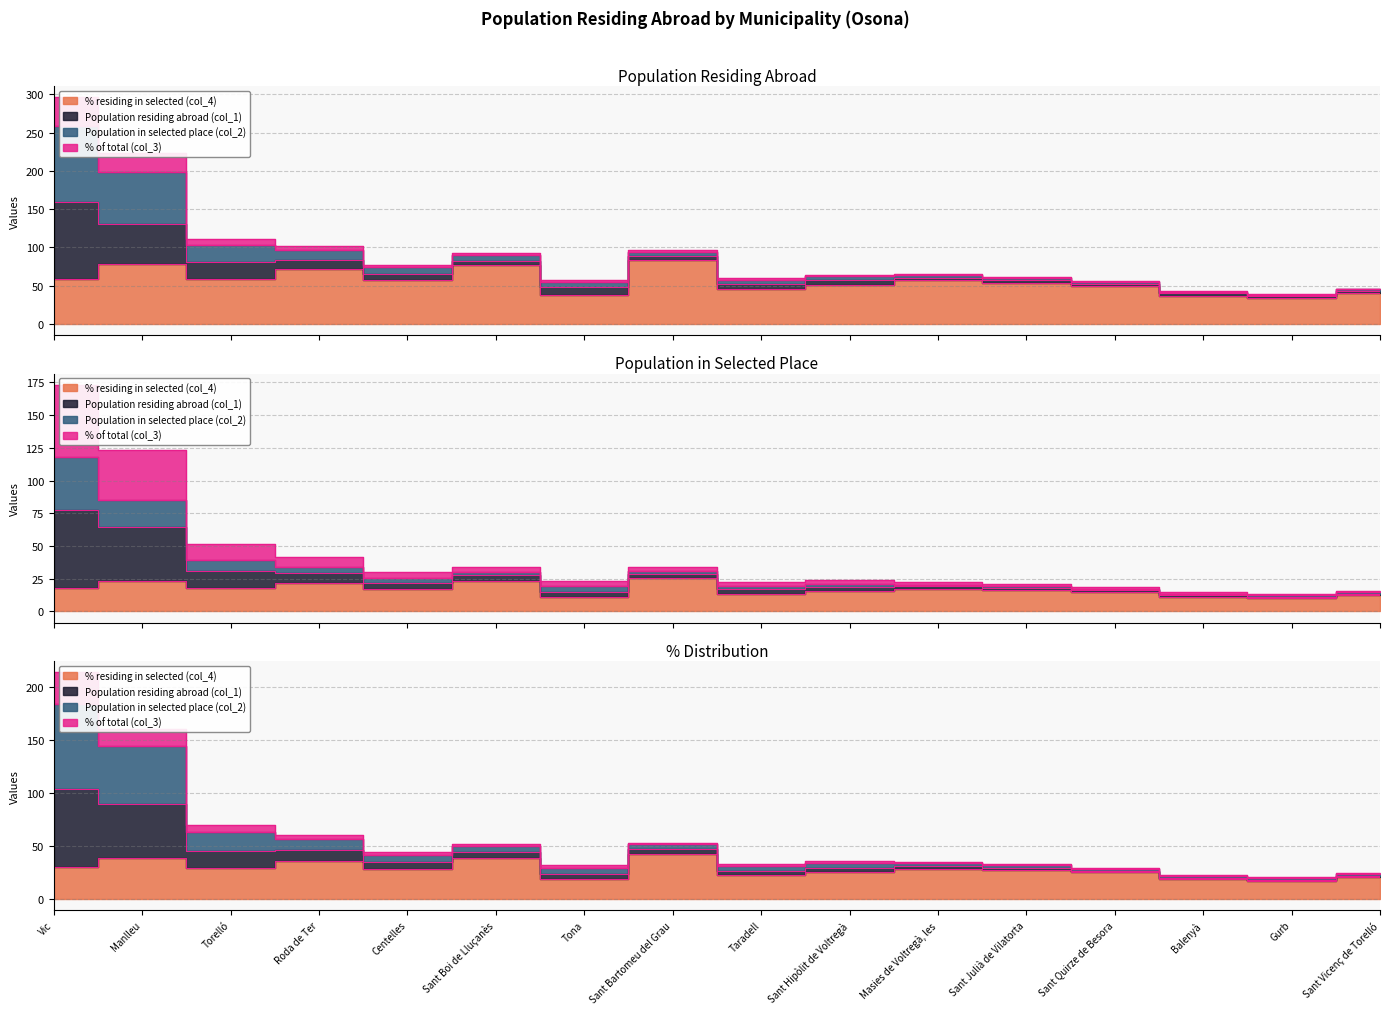

Reading left to right, extract all data points from this chart.

Population residing abroad (col_1): Vic=173.1	Manlleu=123.2	Torelló=51.7	Roda de Ter=41.7	Centelles=30.0	Sant Boi de Lluçanès=34.0	Tona=23.0	Sant Bartomeu del Grau=34.1	Taradell=22.6	Sant Hipòlit de Voltregà=23.7	Masies de Voltregà, les=22.2	Sant Julià de Vilatorta=20.9	Sant Quirze de Besora=18.6	Balenyà=14.7	Gurb=13.4	Sant Vicenç de Torelló=15.4
Population in selected place (col_2): Vic=213.4	Manlleu=159.9	Torelló=69.6	Roda de Ter=60.2	Centelles=43.7	Sant Boi de Lluçanès=51.7	Tona=31.9	Sant Bartomeu del Grau=52.8	Taradell=33.0	Sant Hipòlit de Voltregà=35.3	Masies de Voltregà, les=34.5	Sant Julià de Vilatorta=32.4	Sant Quirze de Besora=29.2	Balenyà=22.6	Gurb=20.4	Sant Vicenç de Torelló=24.0
% of total (col_3): Vic=117.8	Manlleu=85.3	Torelló=39.6	Roda de Ter=34.2	Centelles=25.4	Sant Boi de Lluçanès=29.9	Tona=19.3	Sant Bartomeu del Grau=30.6	Taradell=19.6	Sant Hipòlit de Voltregà=20.9	Masies de Voltregà, les=20.4	Sant Julià de Vilatorta=19.2	Sant Quirze de Besora=17.4	Balenyà=13.6	Gurb=12.4	Sant Vicenç de Torelló=14.4
% residing in selected (col_4): Vic=59.2	Manlleu=77.8	Torelló=58.6	Roda de Ter=71.6	Centelles=56.9	Sant Boi de Lluçanès=77.1	Tona=37.1	Sant Bartomeu del Grau=83.8	Taradell=45.0	Sant Hipòlit de Voltregà=51.0	Masies de Voltregà, les=57.1	Sant Julià de Vilatorta=53.6	Sant Quirze de Besora=50.0	Balenyà=37.0	Gurb=33.3	Sant Vicenç de Torelló=40.9